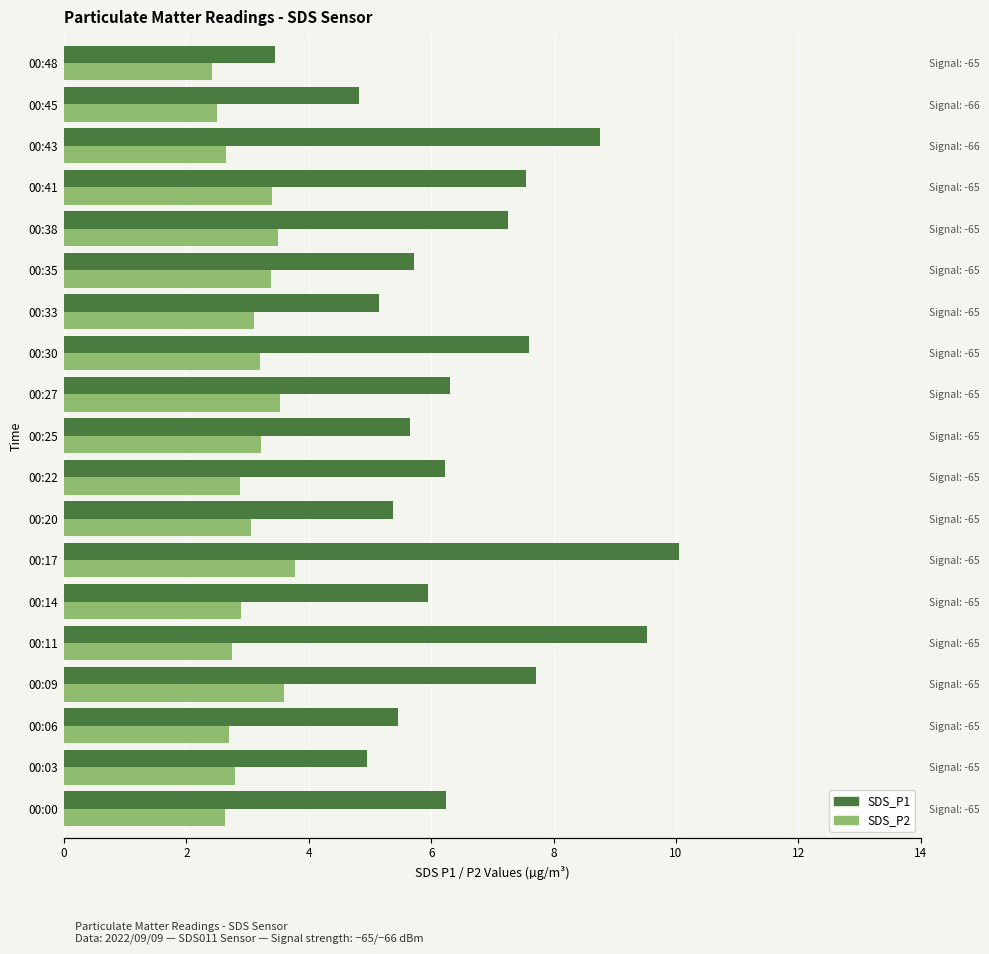

How many groups of bars are there?

19